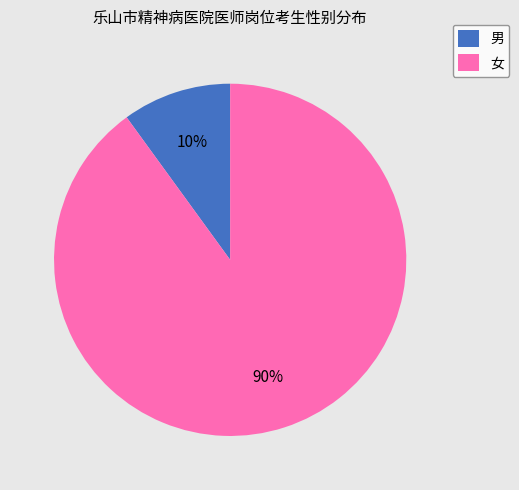

Rank the categories by value from lowest to highest.

男, 女